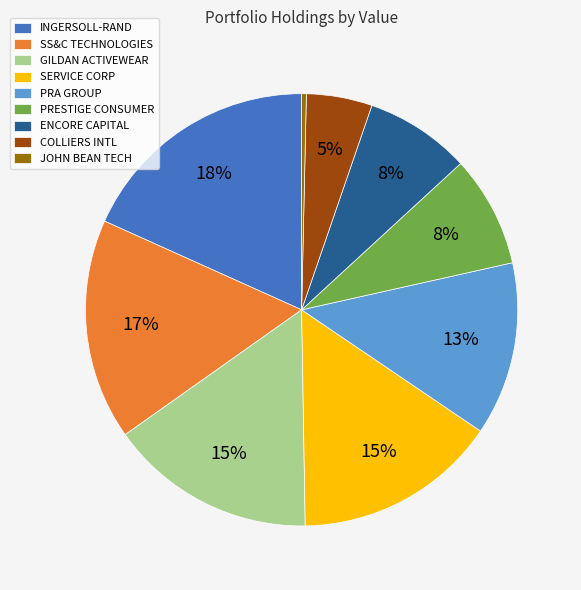

Which slice is the largest?

INGERSOLL-RAND